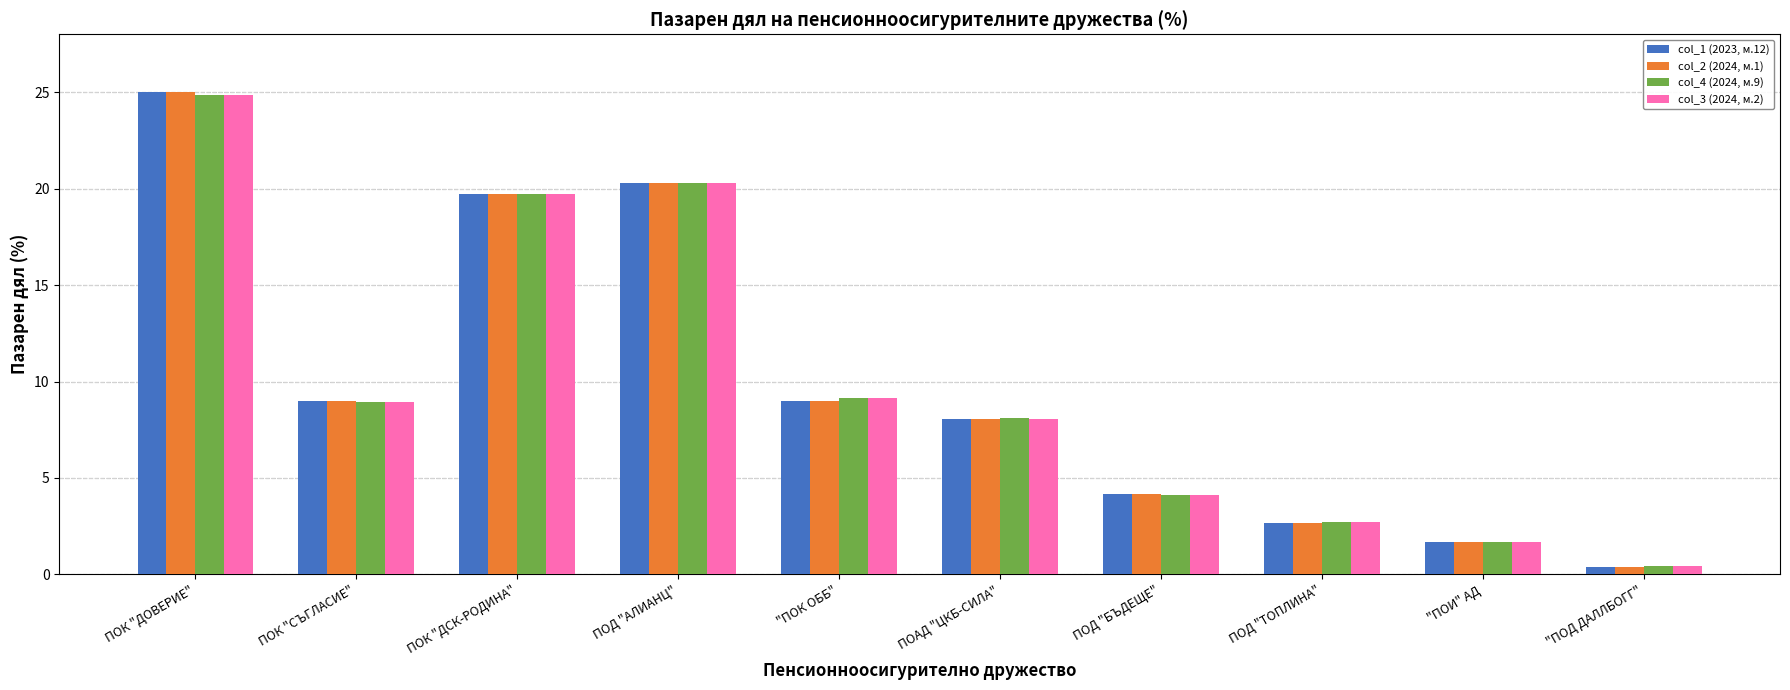

What is the label of the 7th bar from the left?

ПОД "БЪДЕЩЕ"